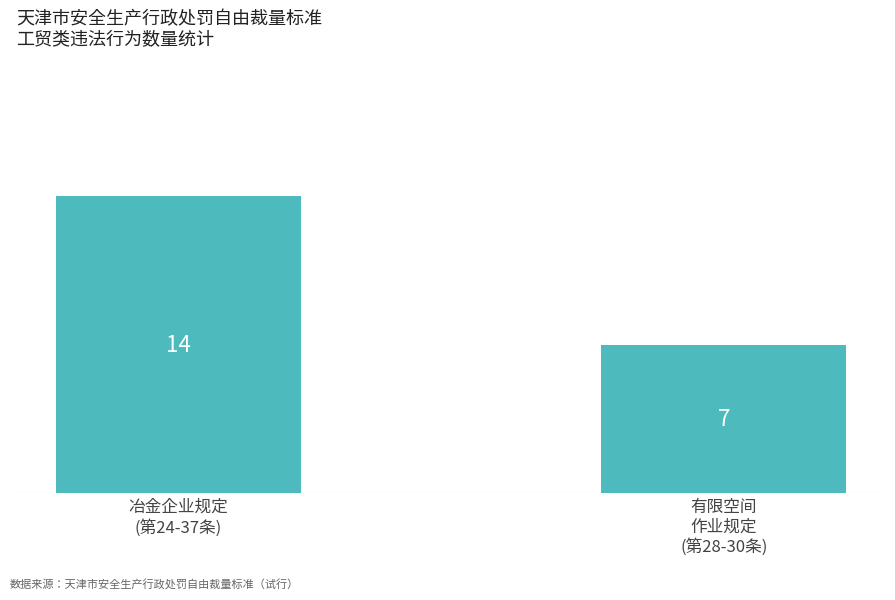

List the labels in order of value, smallest first.

有限空间
作业规定
(第28-30条), 冶金企业规定
(第24-37条)